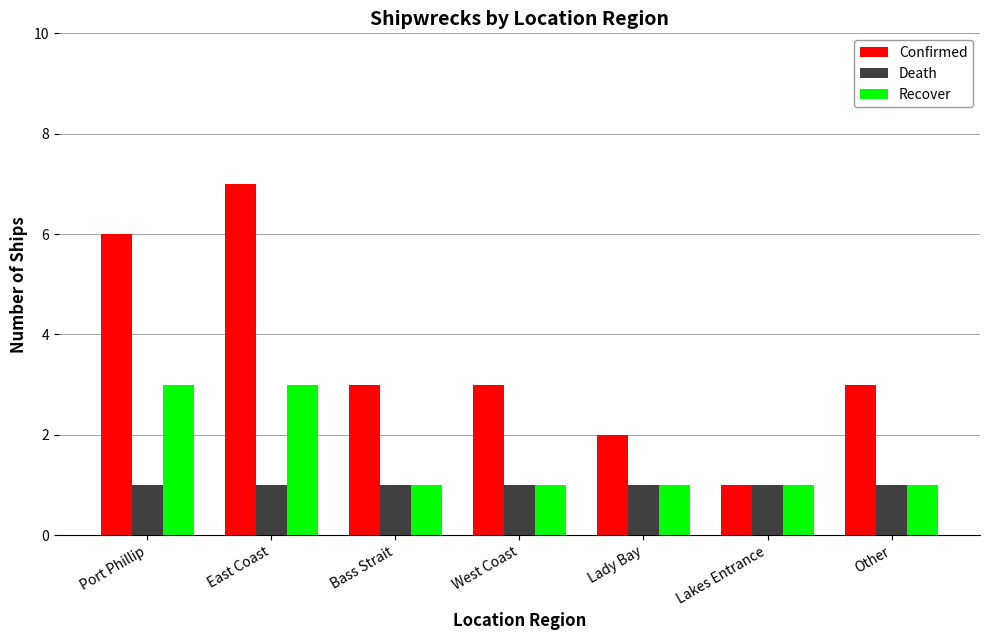

At which category is the sum across all series the highest?

East Coast